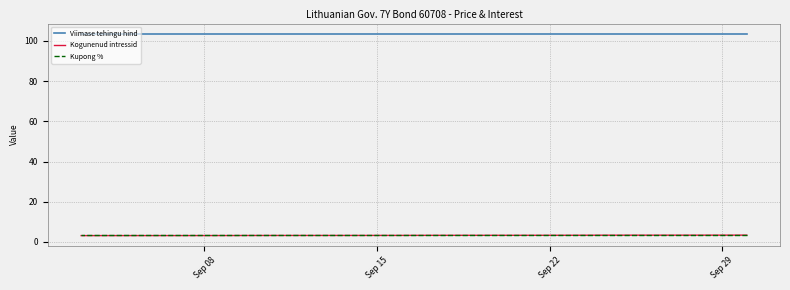

What is the smallest value displayed?

3.2